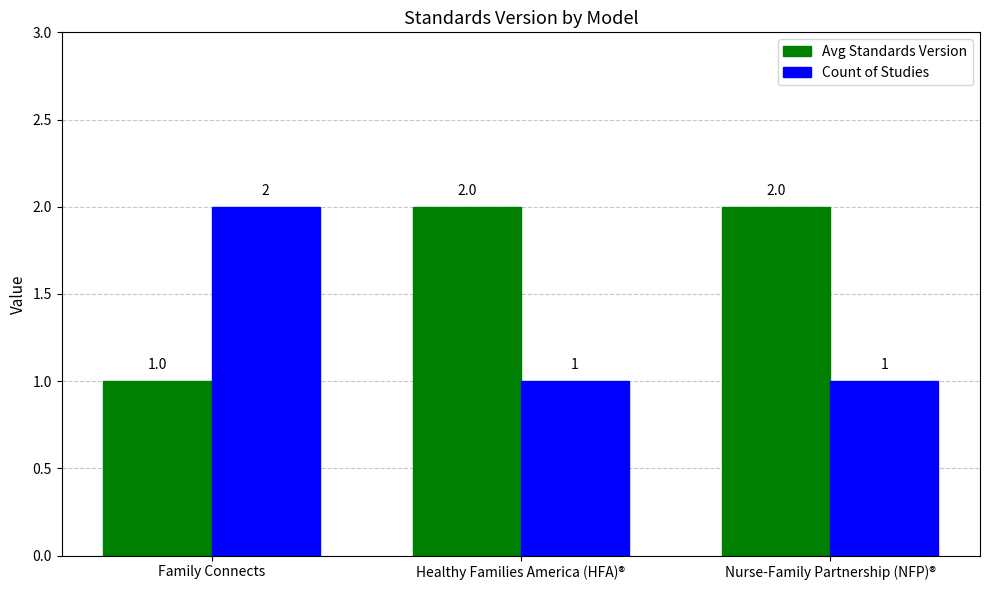

List the series in order of their overall mean, highest first.

Avg Standards Version, Count of Studies